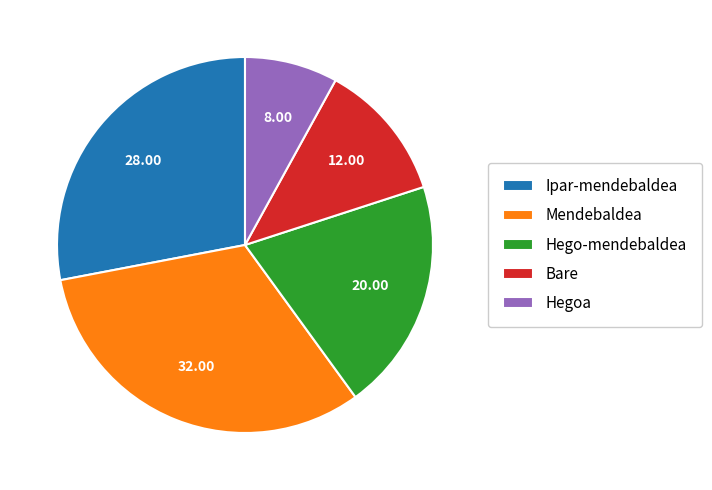

Count the number of slices in the pie.

5